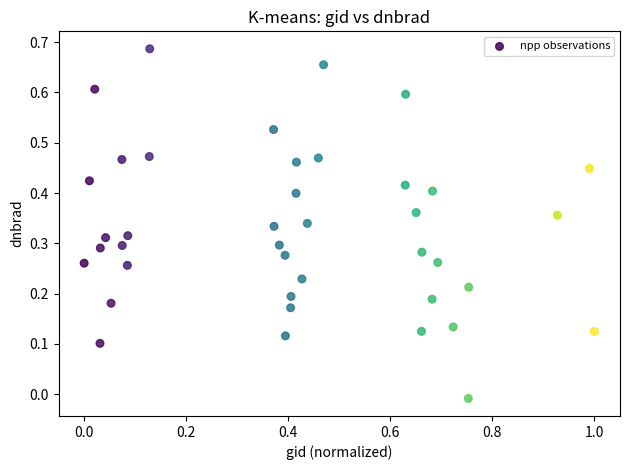

What is the range of X values (max minus min)?

1.0